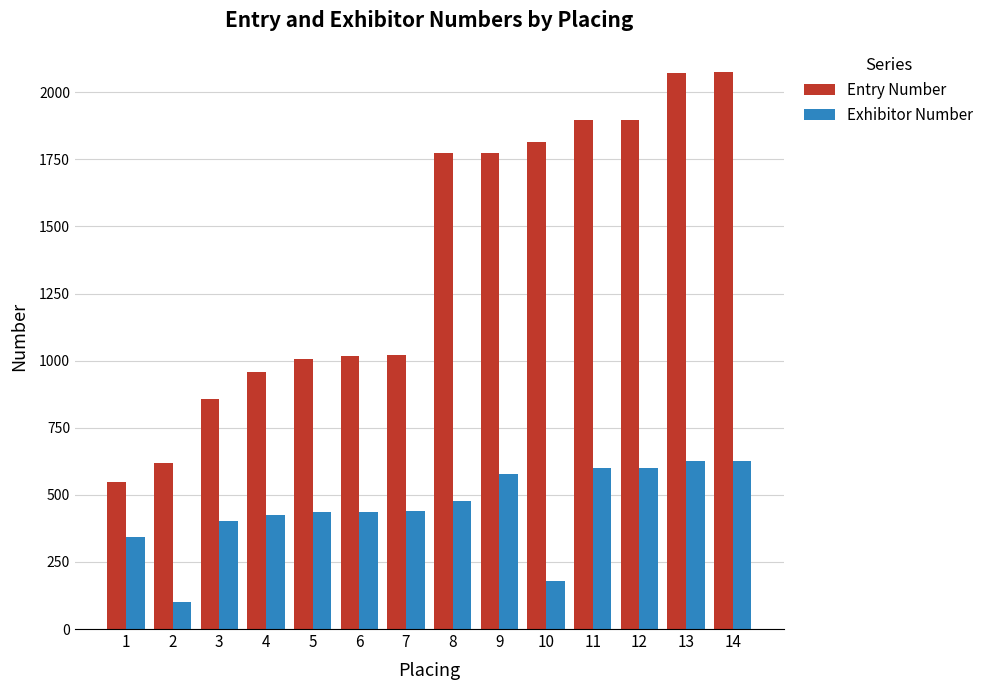

Which series changed the most between 5 and 14?

Entry Number